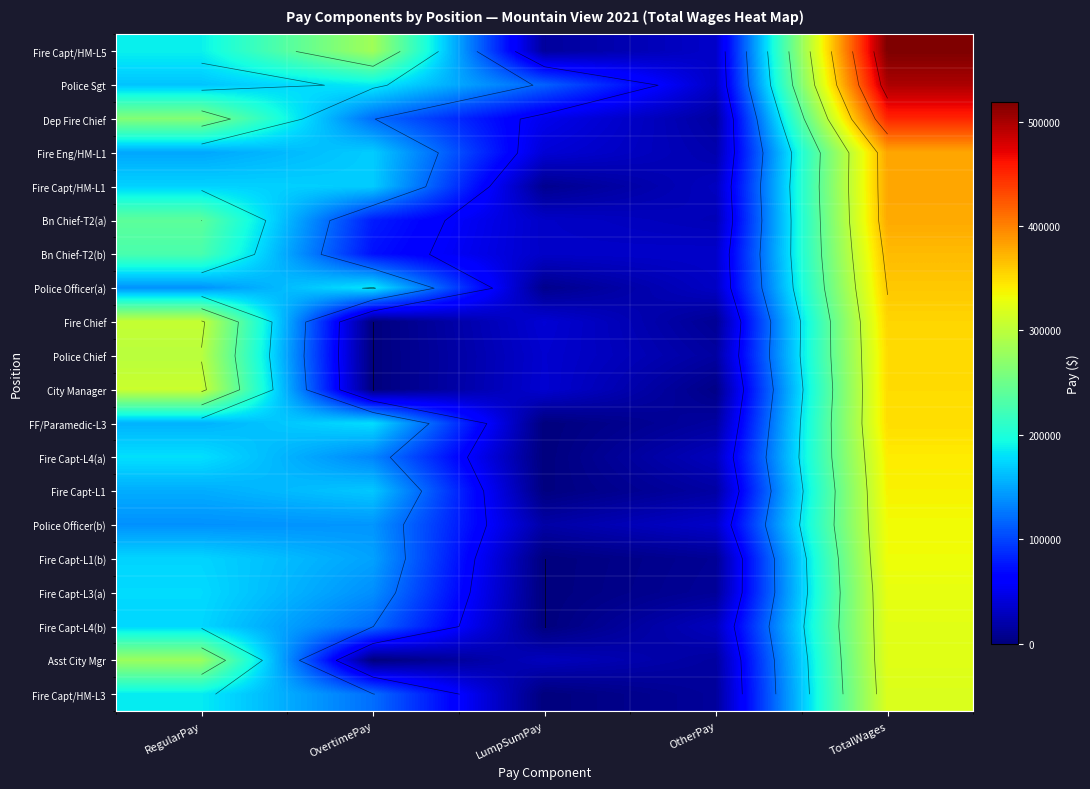

What is the total value across all series at OtherPay?

431587